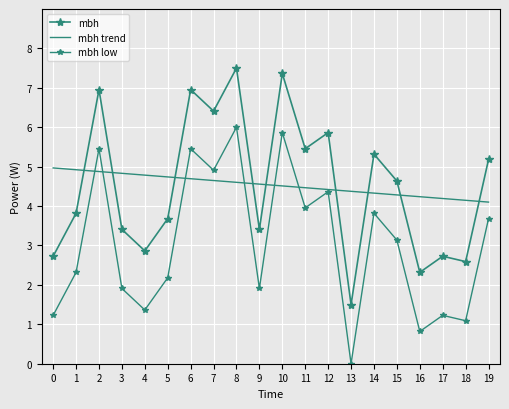

Which series has the widest spread of values?

mbh